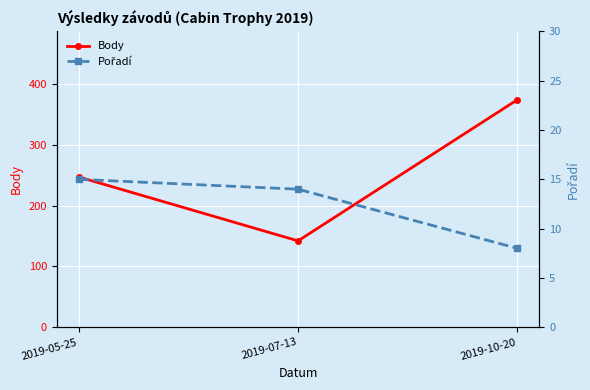

What are all the series names shown in the legend?

Body, Pořadí